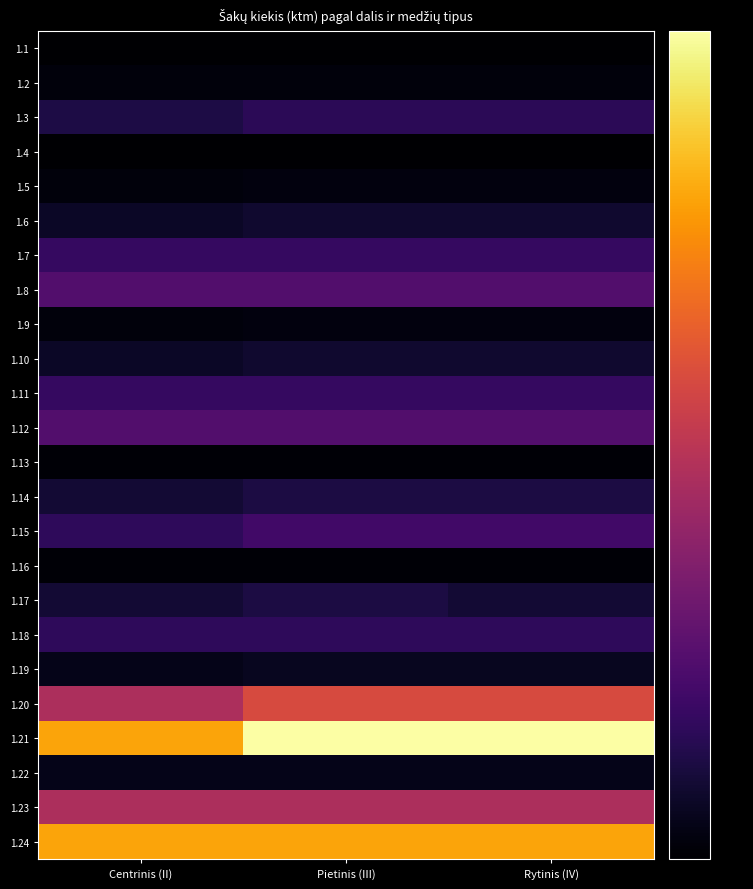

Rank the series by their maximum value, from lowest to highest.

1.1, 1.4, 1.16, 1.13, 1.2, 1.5, 1.9, 1.22, 1.19, 1.6, 1.10, 1.14, 1.17, 1.3, 1.18, 1.7, 1.11, 1.15, 1.8, 1.12, 1.23, 1.20, 1.24, 1.21